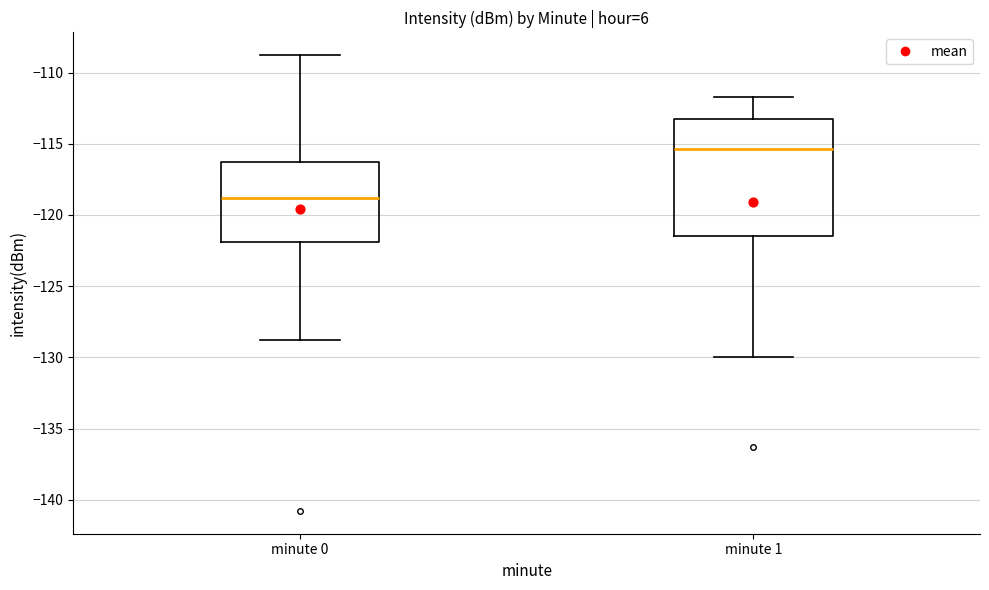

Where does the upper whisker of the box for minute 0 end on the y-axis? The values are not printed on the chart, so give them approximately, as read against the axis.

-109.0